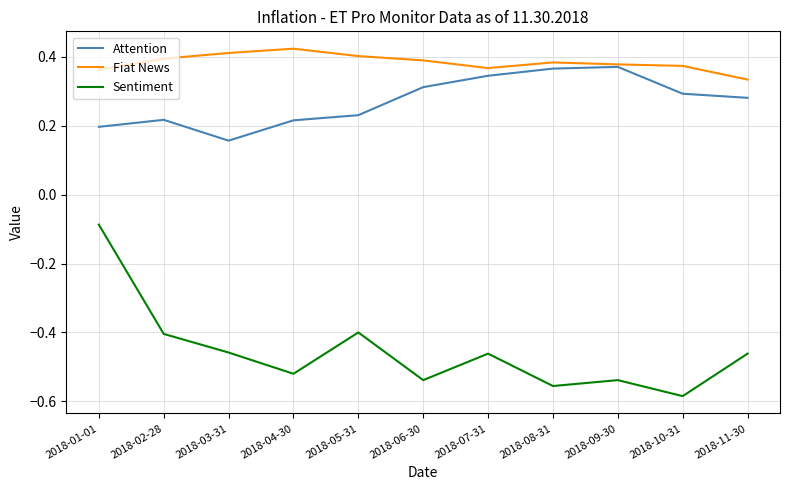

True or false: Sentiment and Attention cross at least once.

False